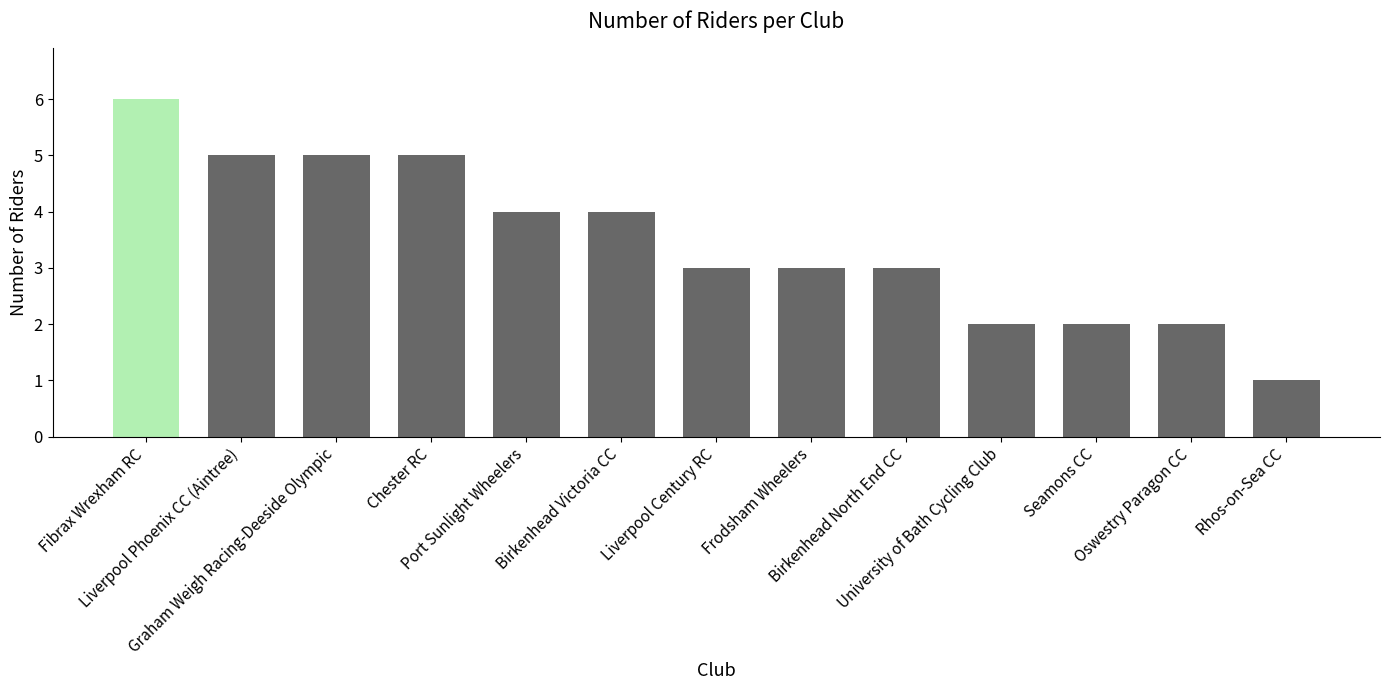

What is the maximum value shown in the chart?

6